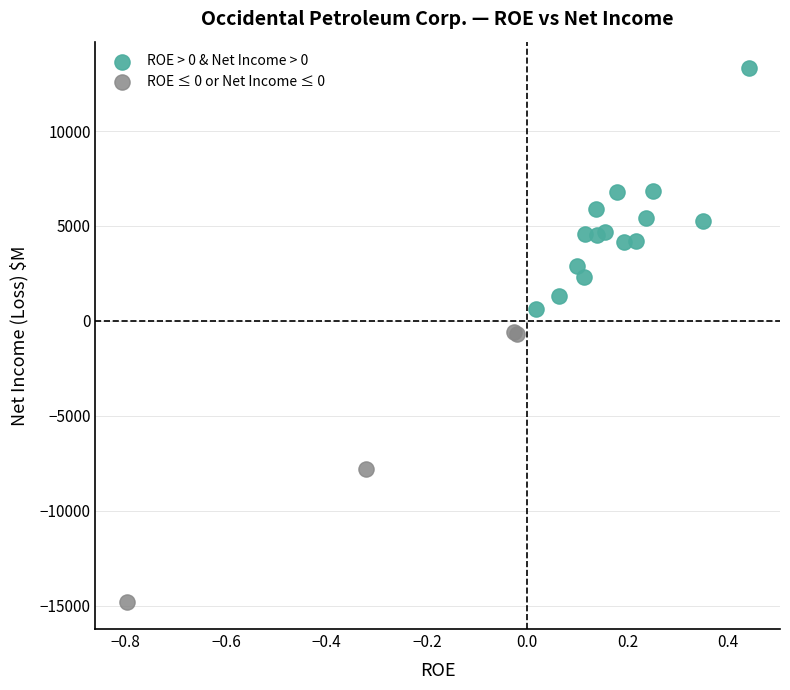

Which series has the widest spread of Y values?

ROE ≤ 0 or Net Income ≤ 0